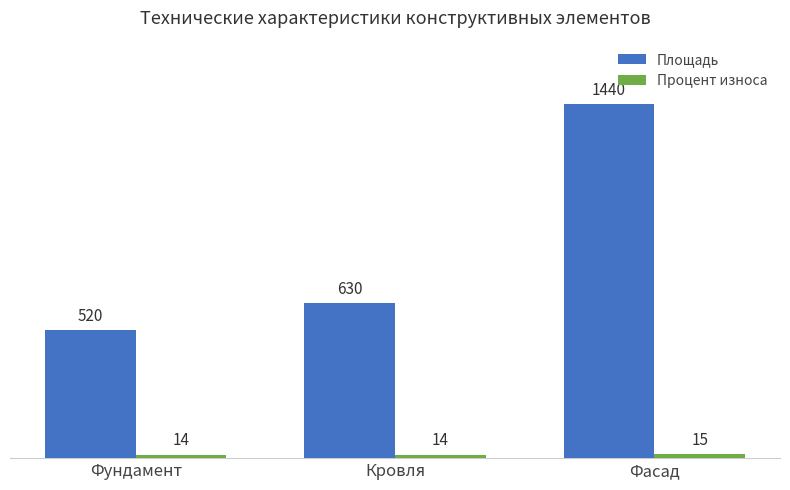

Which category has the highest value in the Площадь series?

Фасад